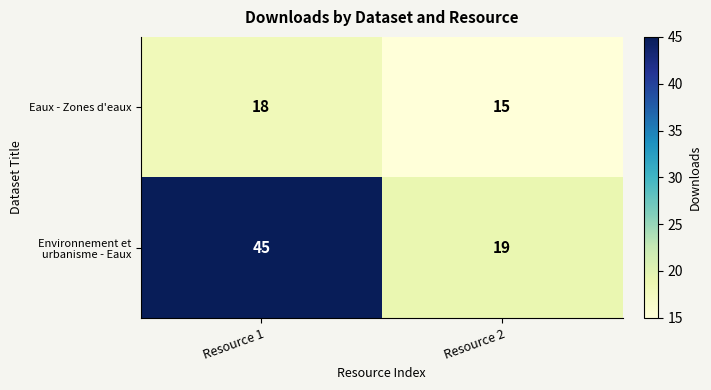

Reading left to right, what are all the values shown in this chart?

Eaux - Zones d'eaux: Resource 1=18	Resource 2=15
Environnement et urbanisme - Eaux: Resource 1=45	Resource 2=19